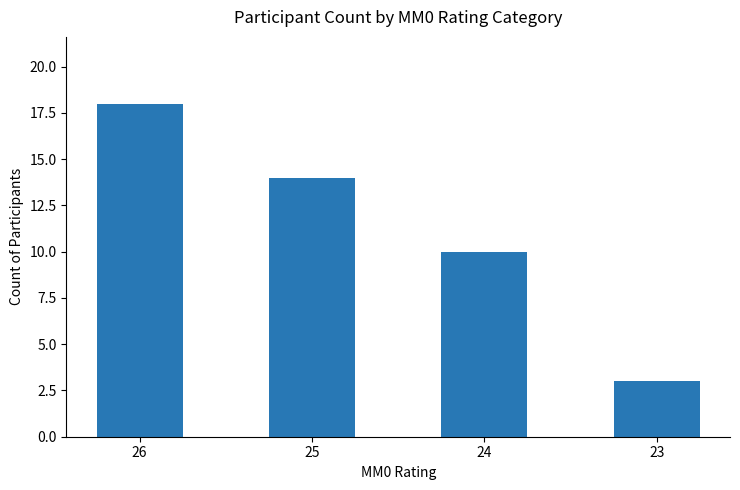

Reading left to right, what are all the values shown in this chart?

18	14	10	3